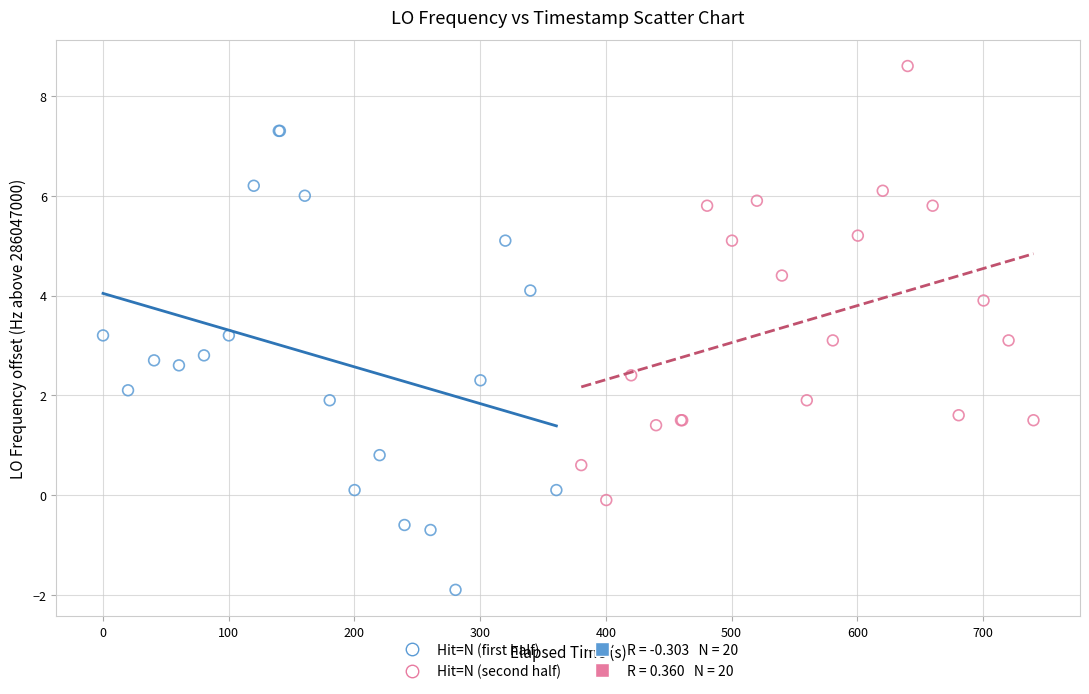

Which series reaches the maximum Y coordinate?

Hit=N (second half)